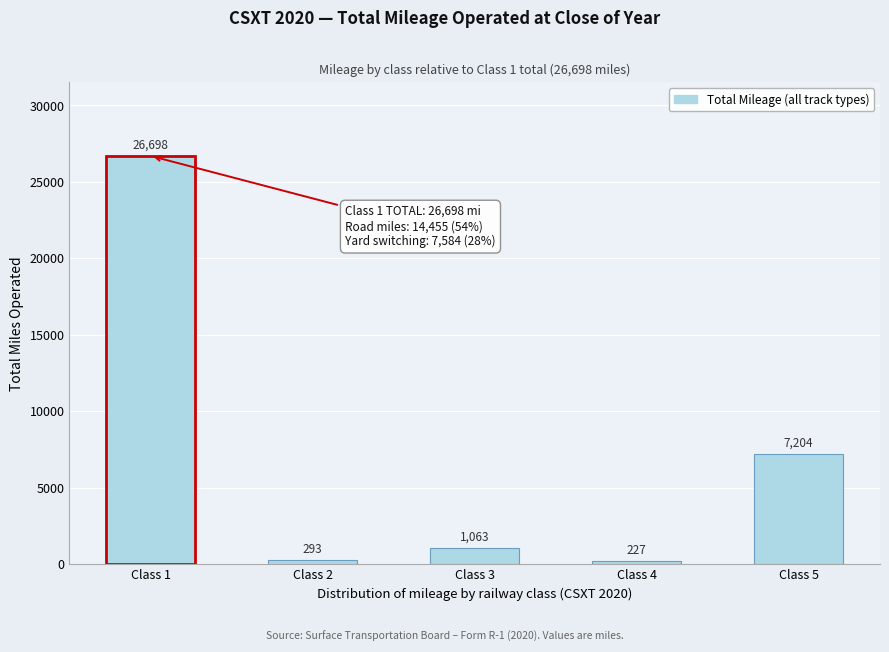

Reading left to right, transcribe all the data shown in this chart.

Class 1=26698	Class 2=293	Class 3=1063	Class 4=227	Class 5=7204